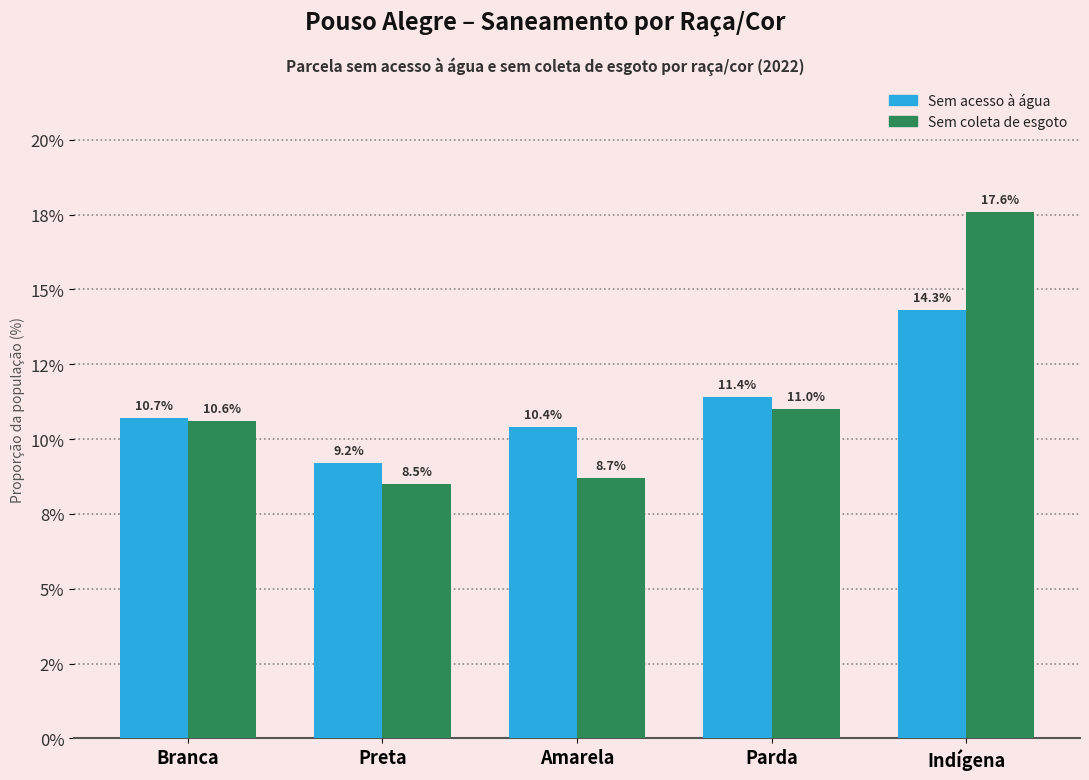

What are all the series names shown in the legend?

Sem acesso à água, Sem coleta de esgoto